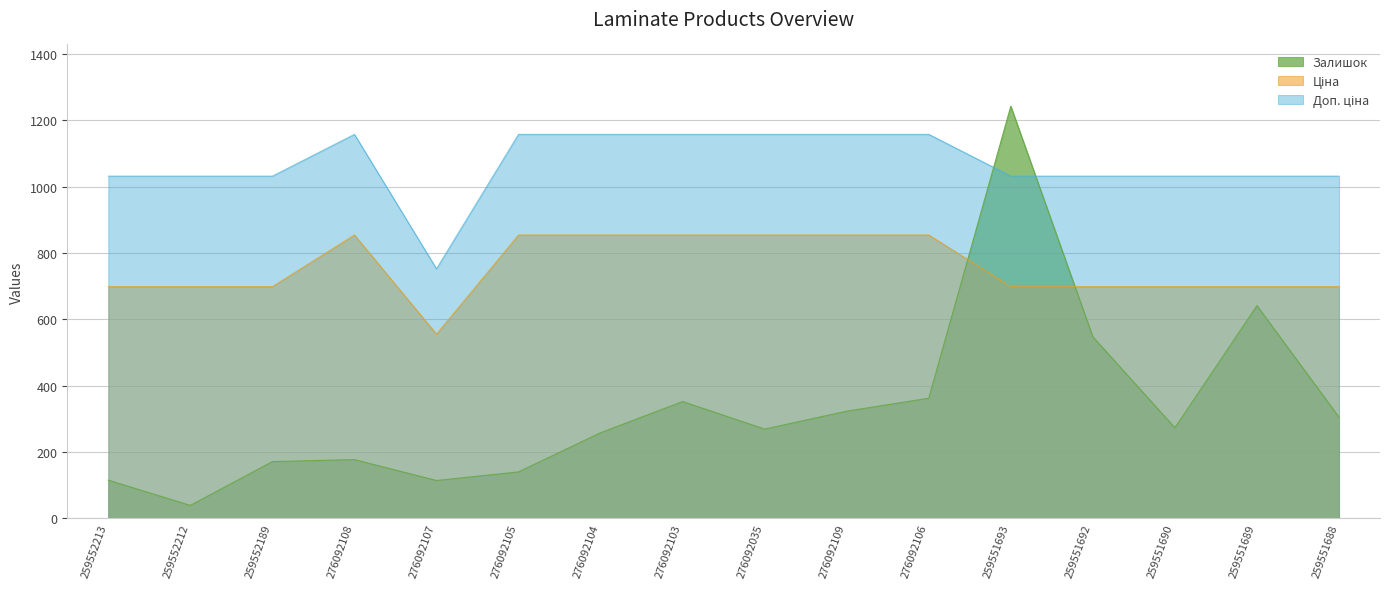

Is the value of Ціна at 259552212 greater than the value of Доп. ціна at 259552189?

No